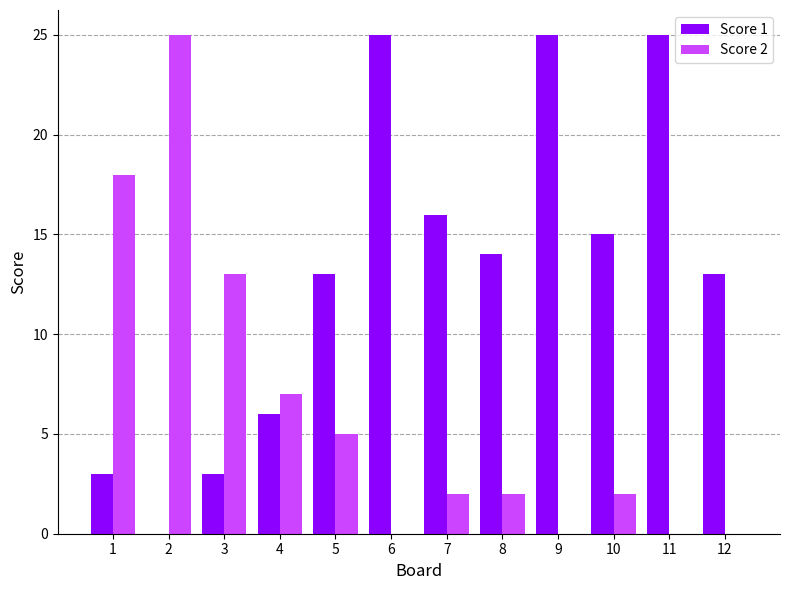

Which series changed the most between 5 and 6?

Score 1